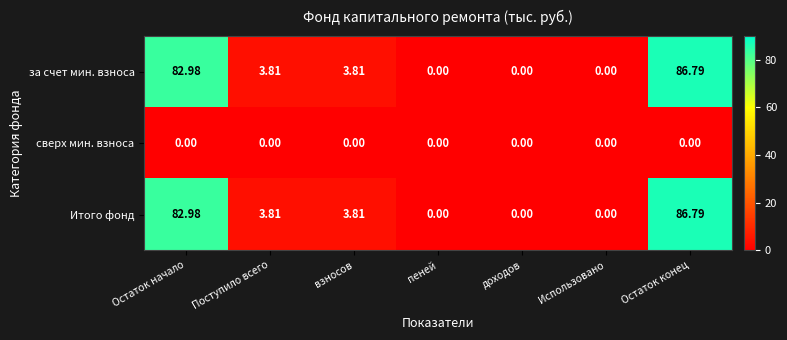

What is the total value across all series at Остаток конец?

173.6